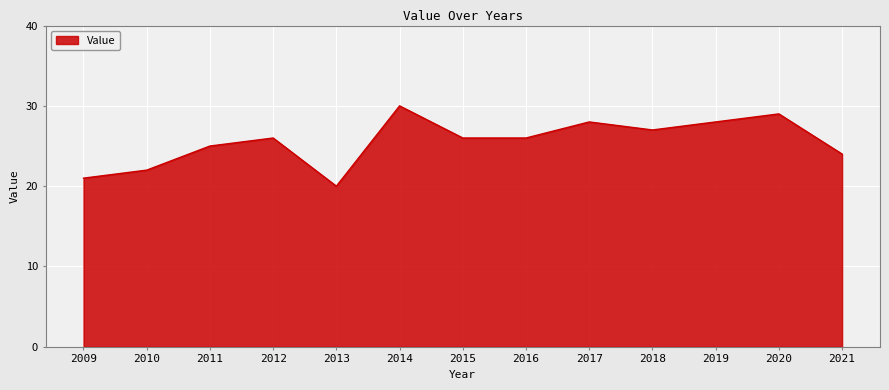

At which category does the data reach its first local valley?

2013